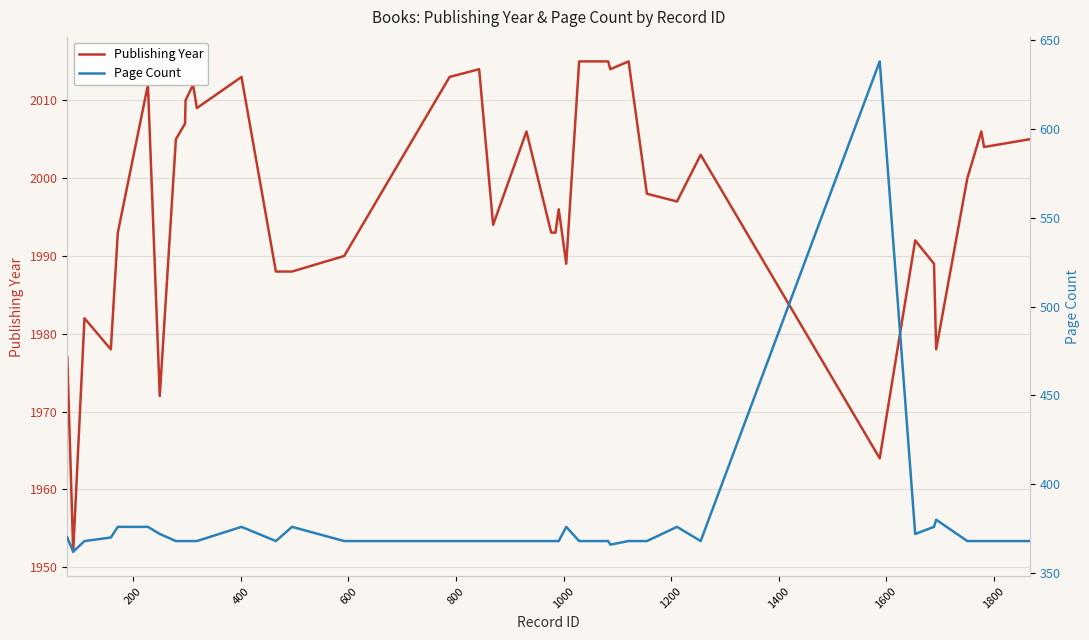

What is the minimum value for Publishing Year?

1952